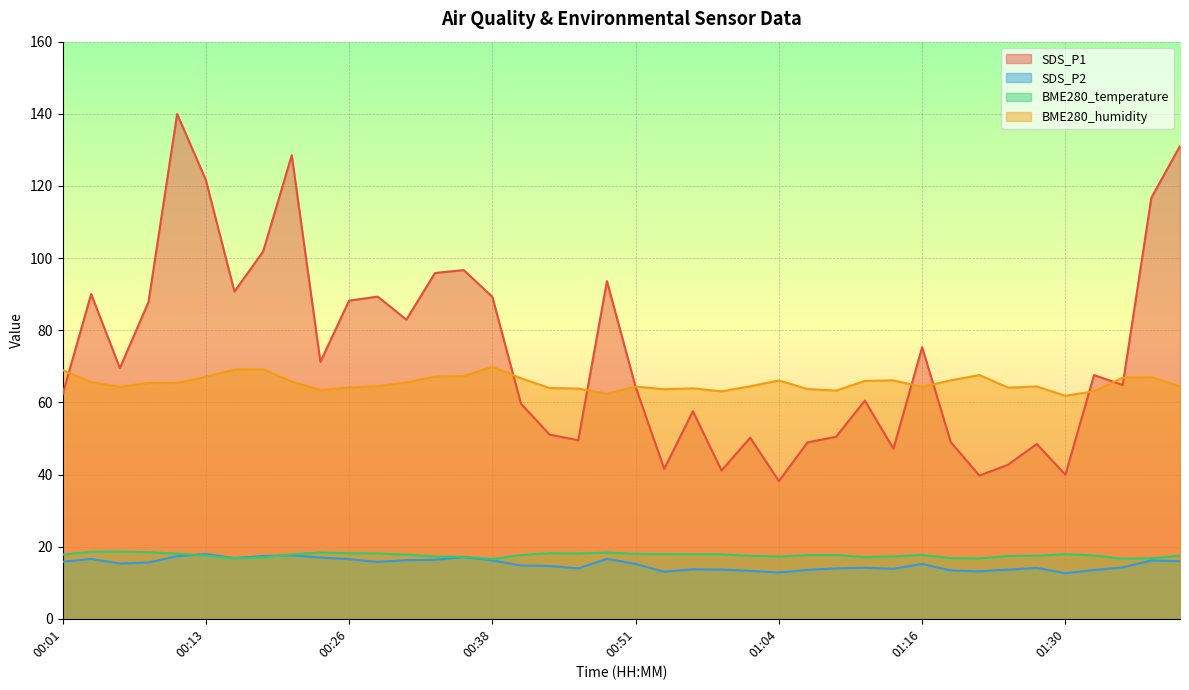

What is the difference between the second highest and minimum values in the BME280_temperature series?

2.0